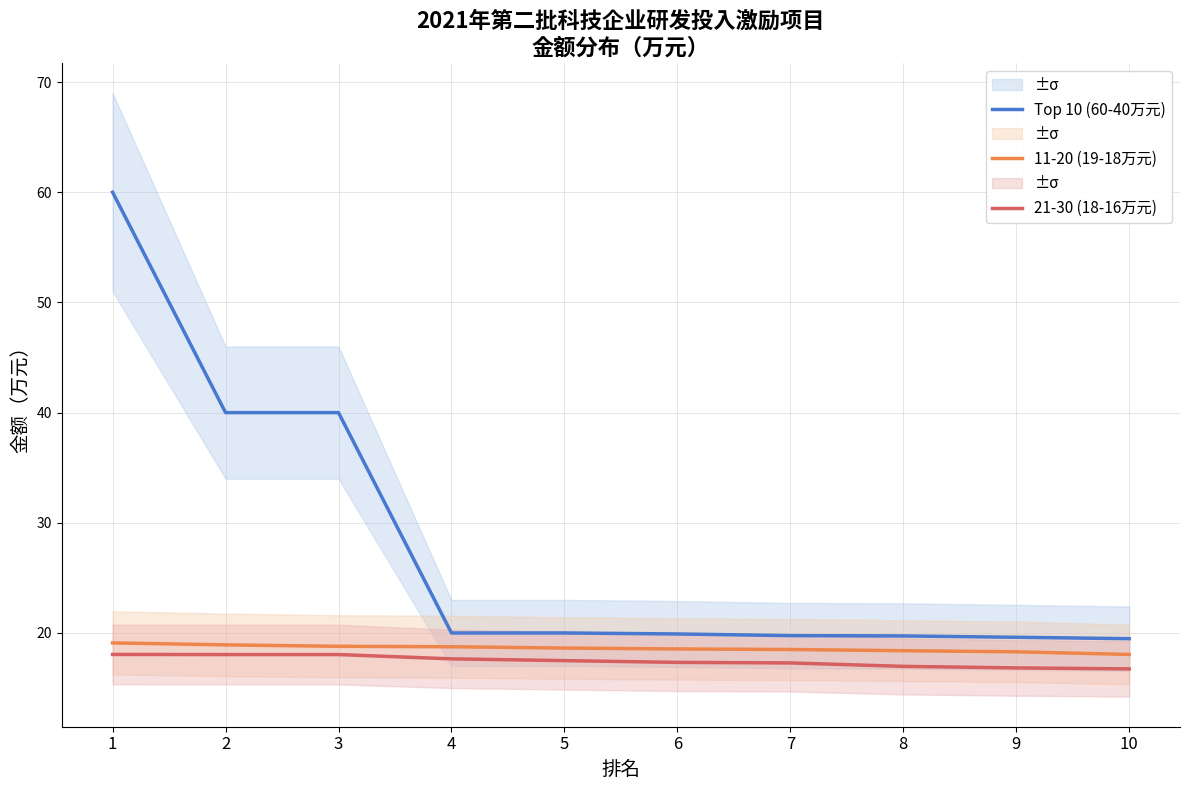

What is the total value across all series at 2?

77.0